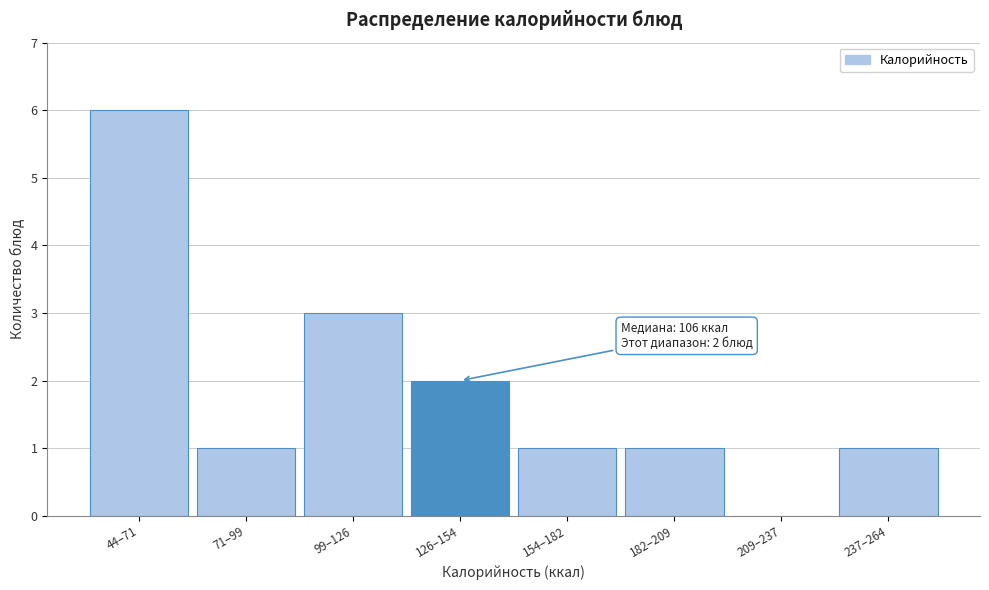

Reading left to right, extract all data points from this chart.

44–71=6	71–99=1	99–126=3	126–154=2	154–182=1	182–209=1	209–237=0	237–264=1